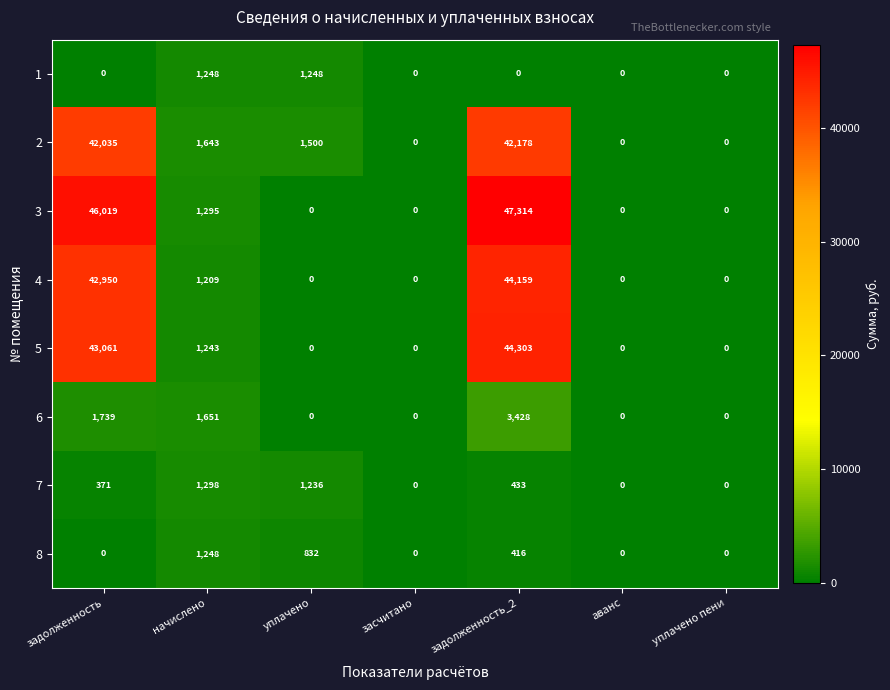

Which series has the largest total across all categories?

3